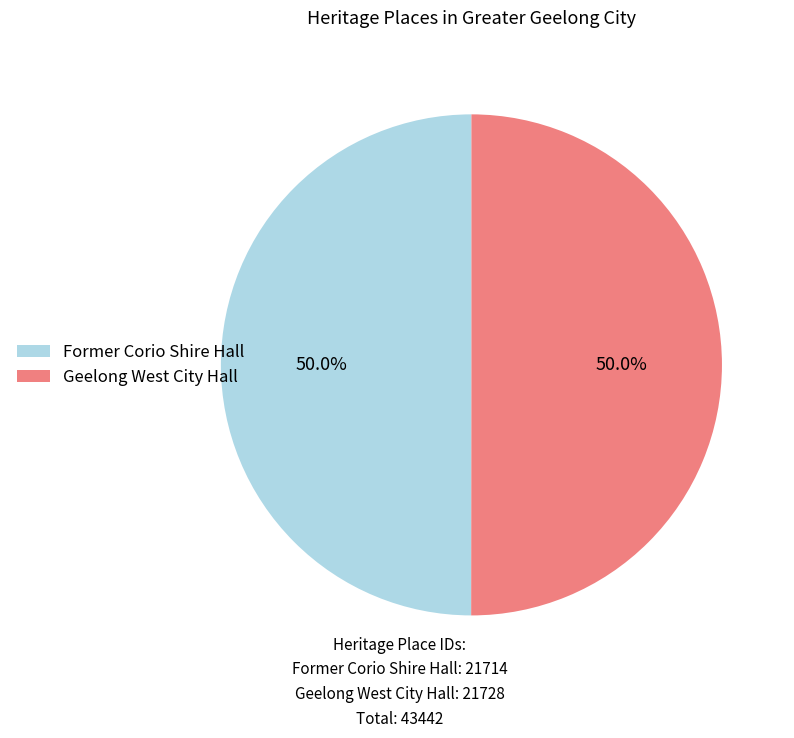

How many slices are in this pie chart?

2